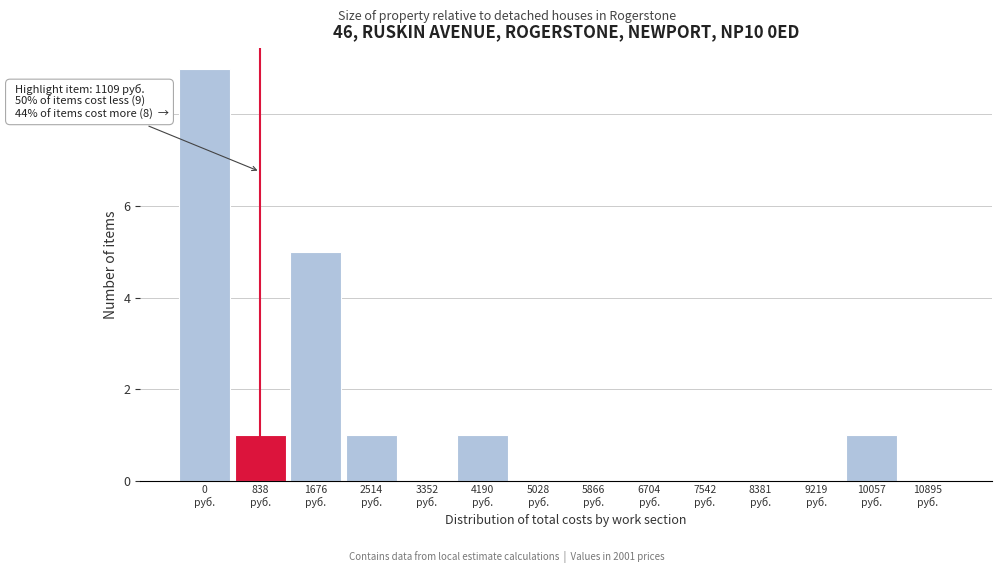

What is the sum of all values?

18